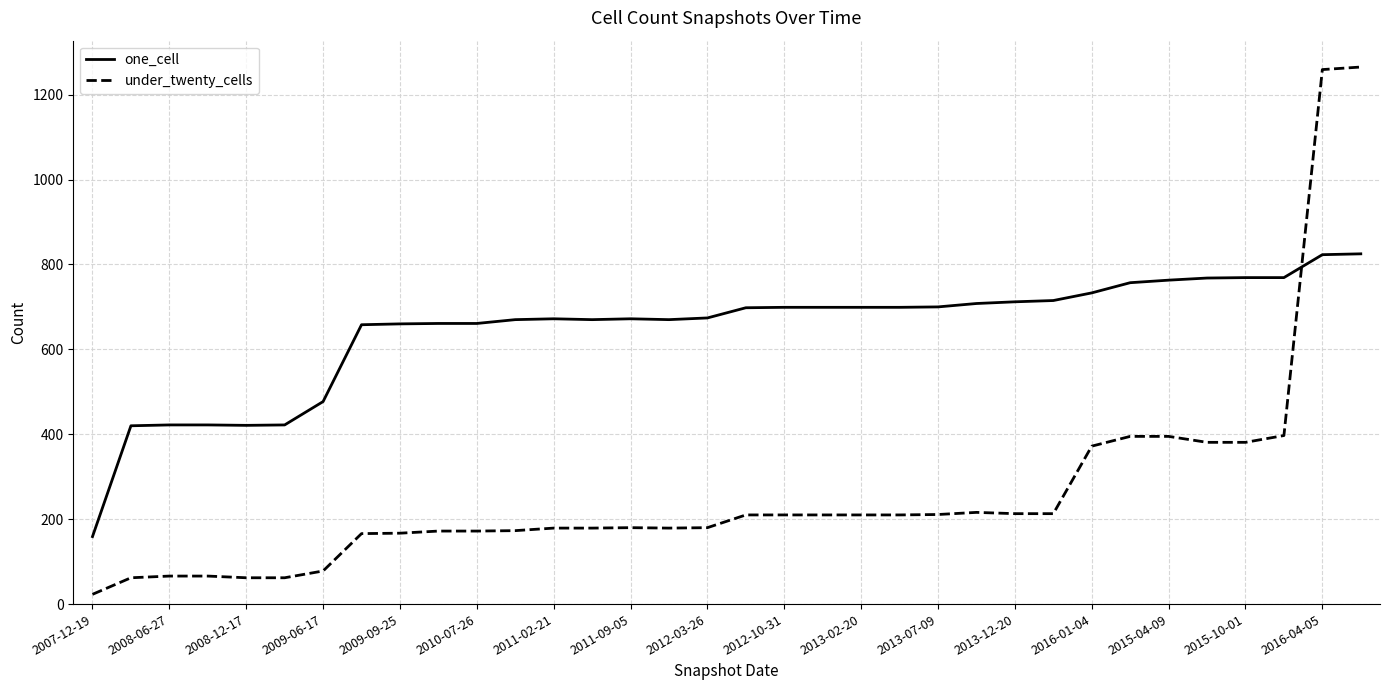

At how many categories does at least one series exceed 795?

2